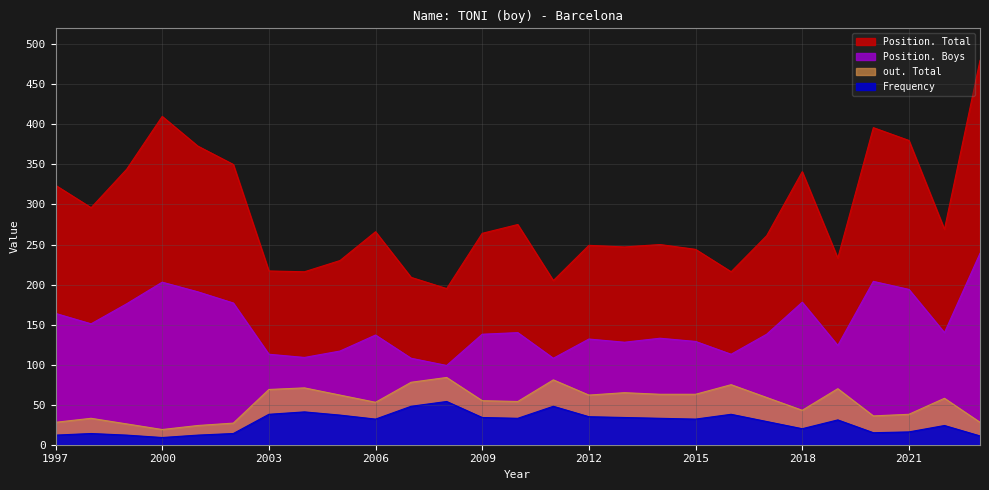

Read the out. Total value at 2007.

78